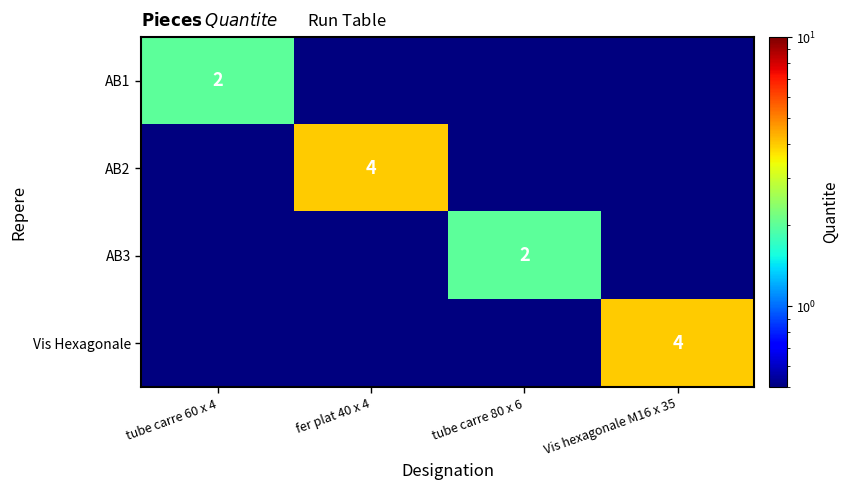

Count the number of data series in this chart.

4